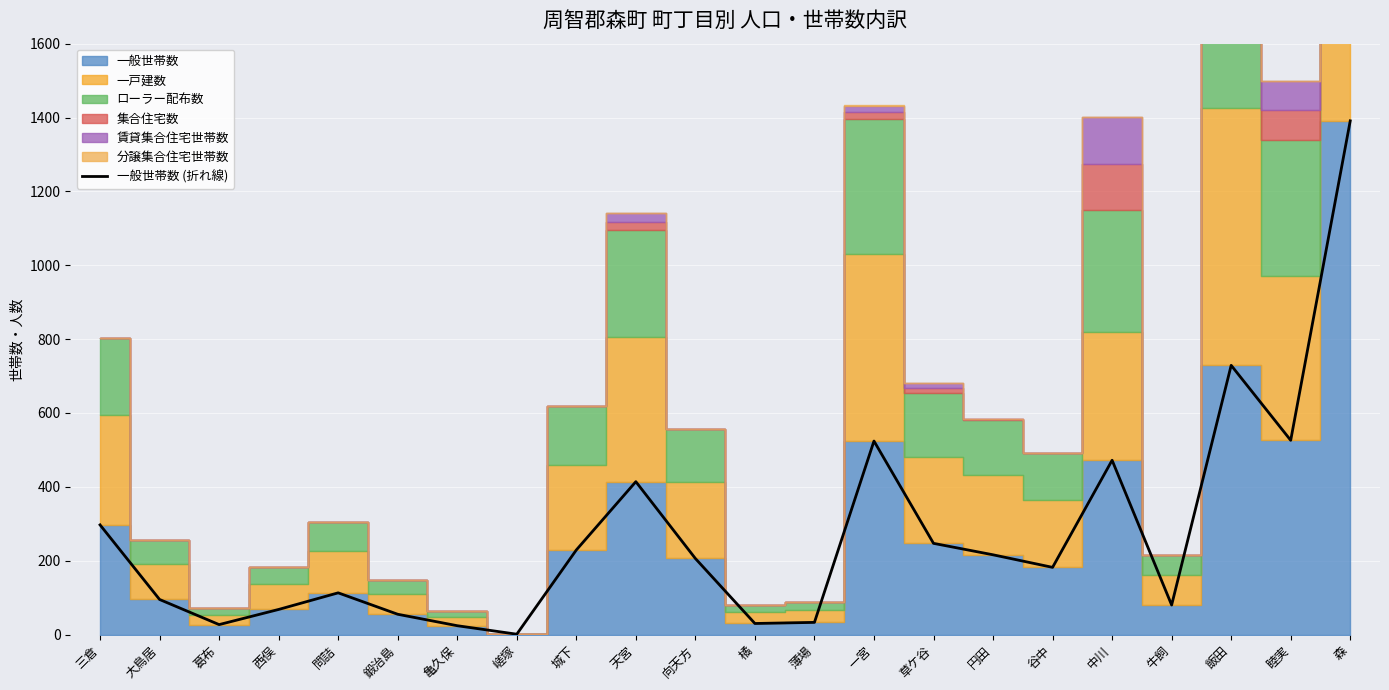

What is the average value?

271